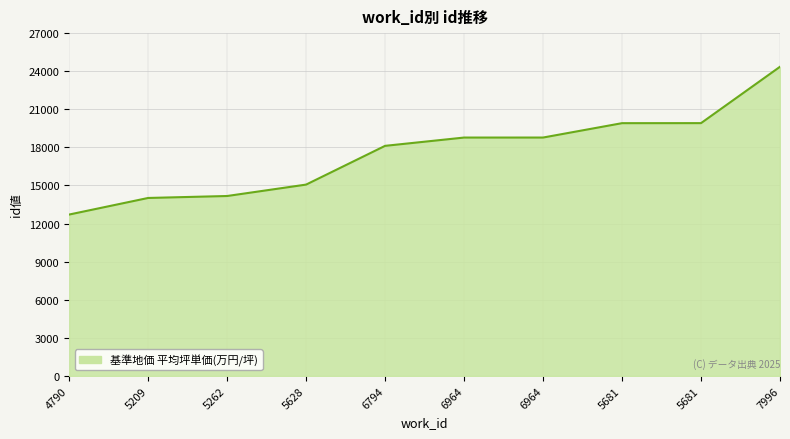

How many series are shown in this chart?

1